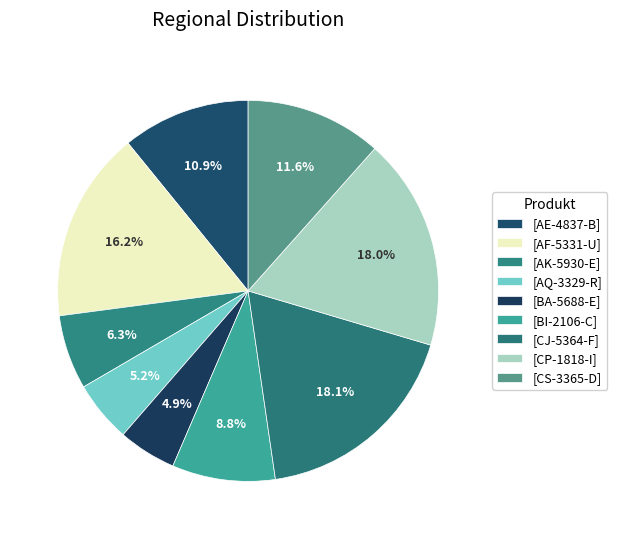

How many slices are in this pie chart?

9